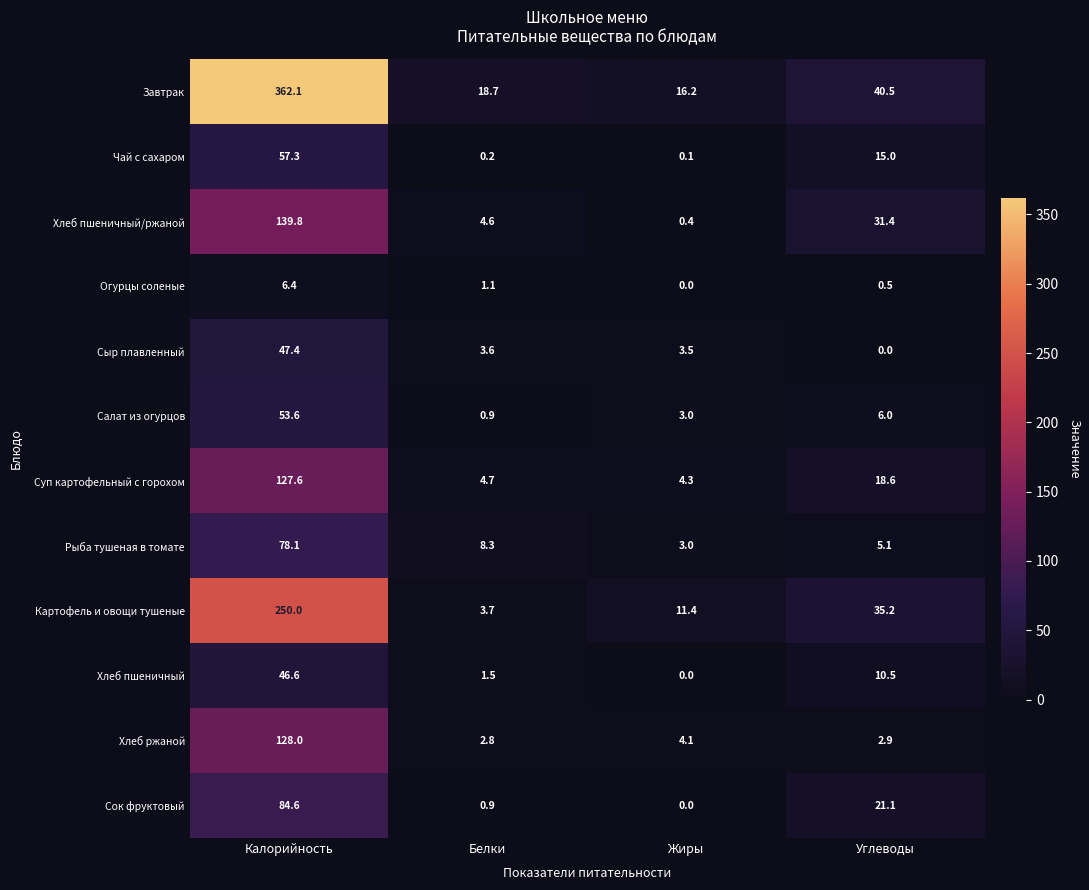

What is the difference between the maximum and minimum values in the Сок фруктовый series?

84.6